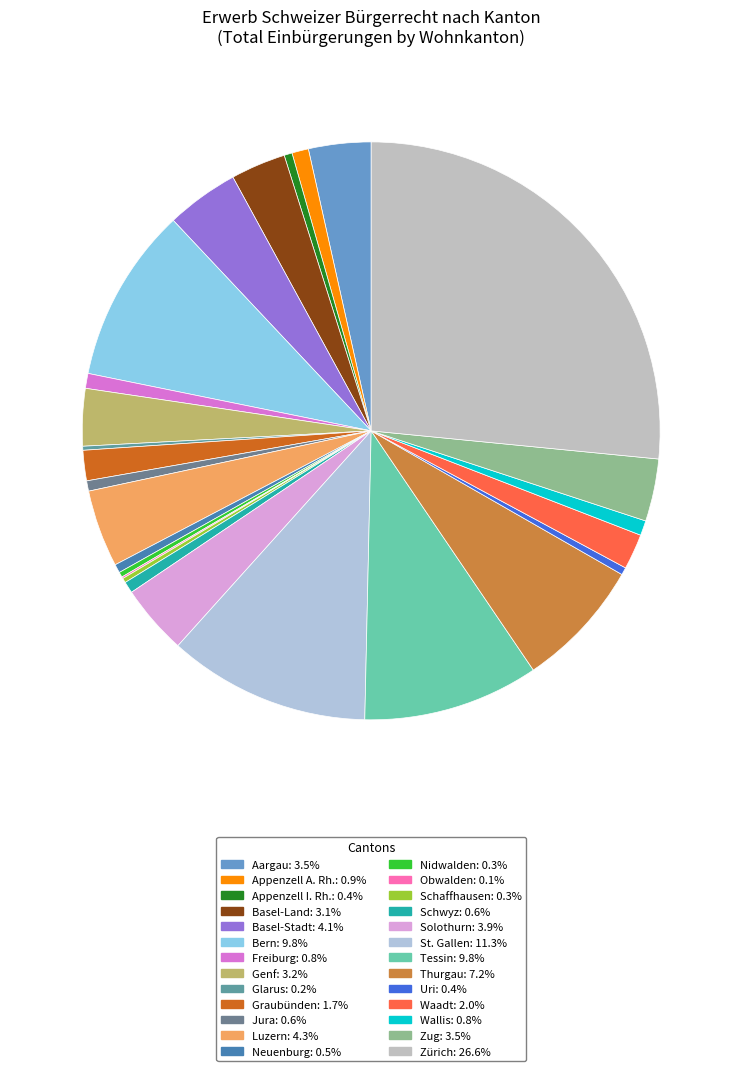

What percentage do Glarus and Thurgau together represent?

7.5%